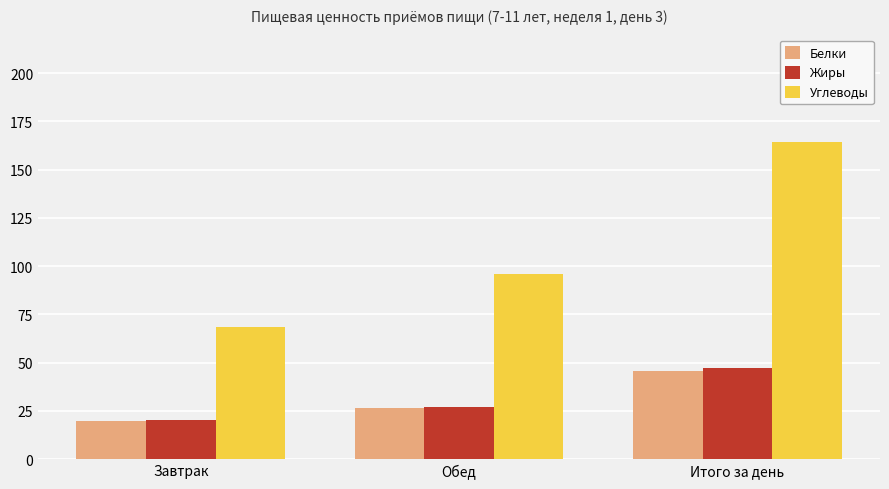

What is the total value across all series at Обед?

148.8